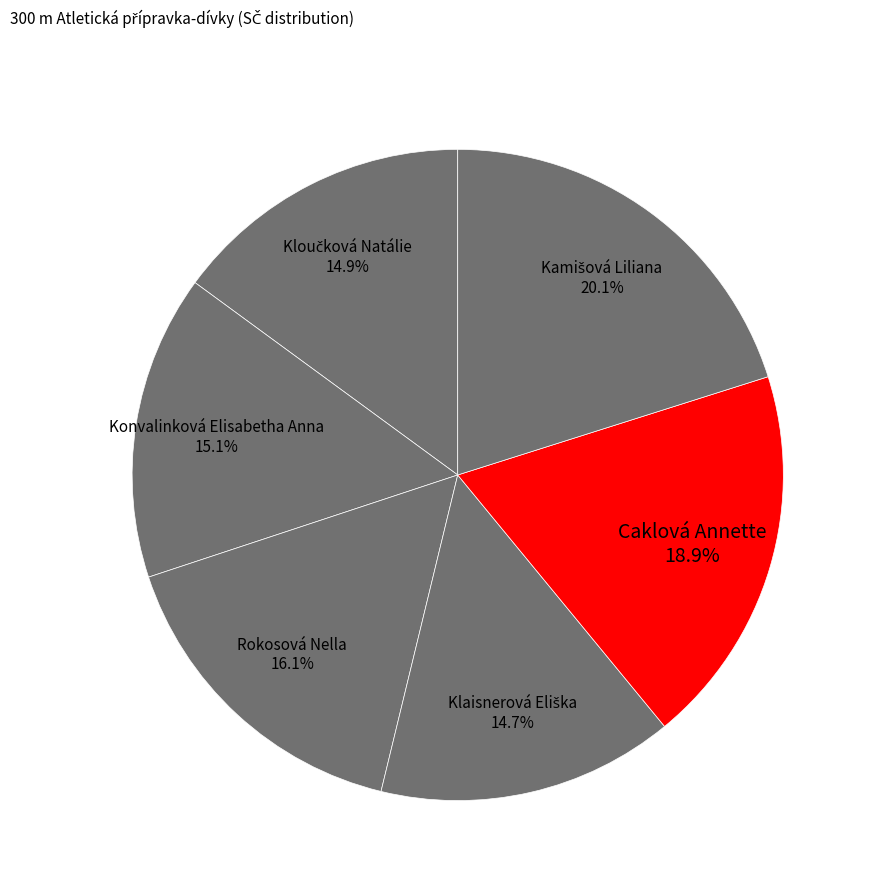

Which has a higher value, Konvalinková Elisabetha Anna or Rokosová Nella?

Rokosová Nella